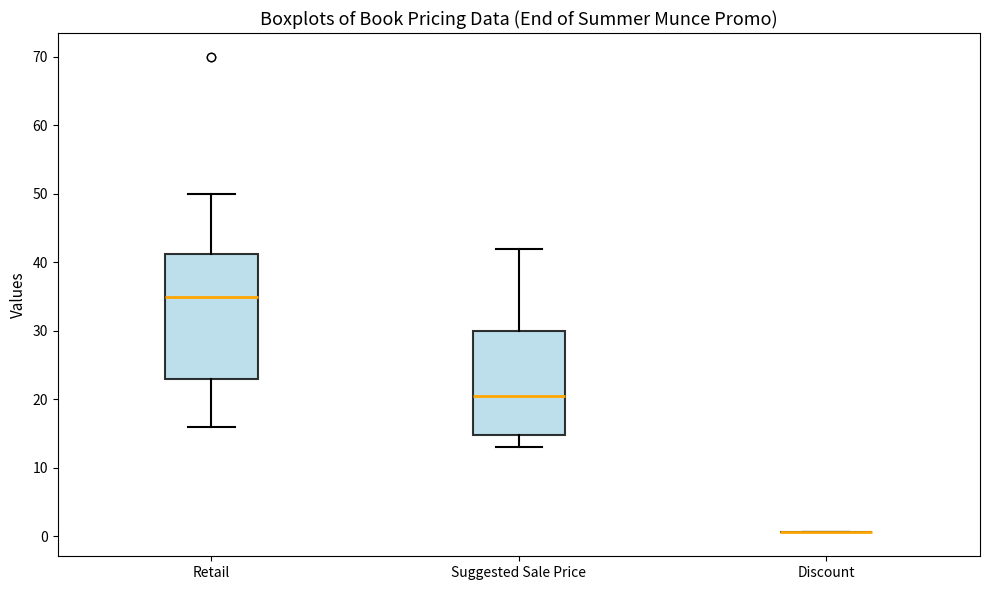

Where is the lower edge of the box for Retail on the y-axis? The values are not printed on the chart, so give them approximately, as read against the axis.

23